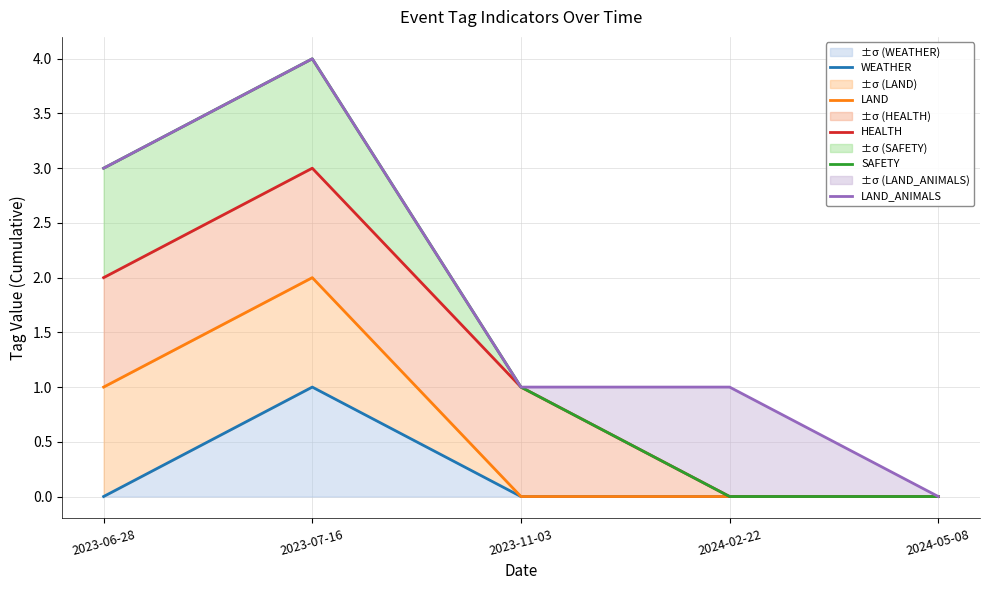

Which category has the lowest value across all series?

2023-06-28